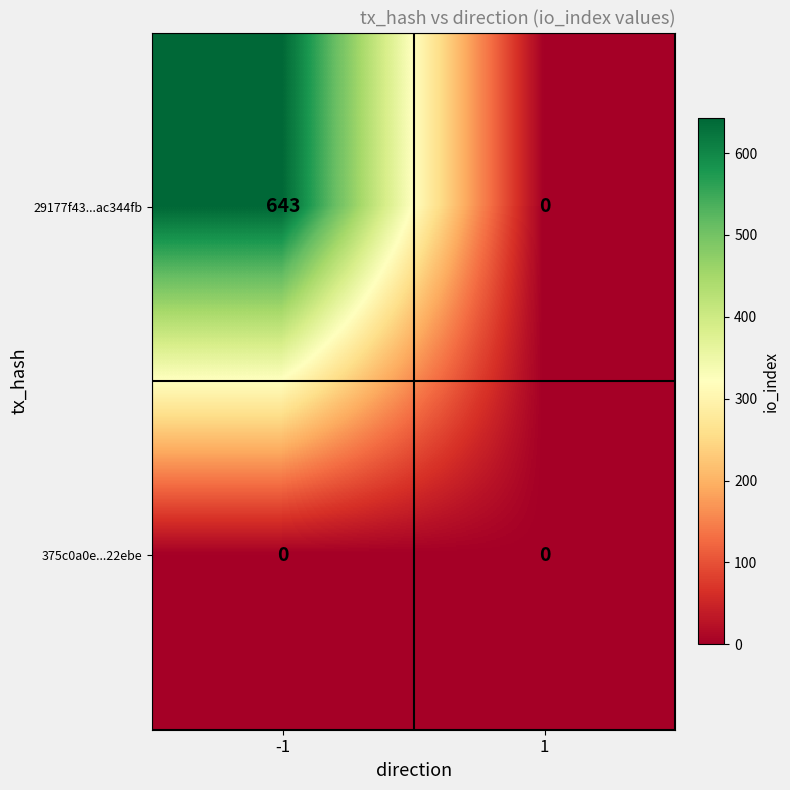

What is the difference between the maximum and minimum values in the 29177f43...ac344fb series?

643